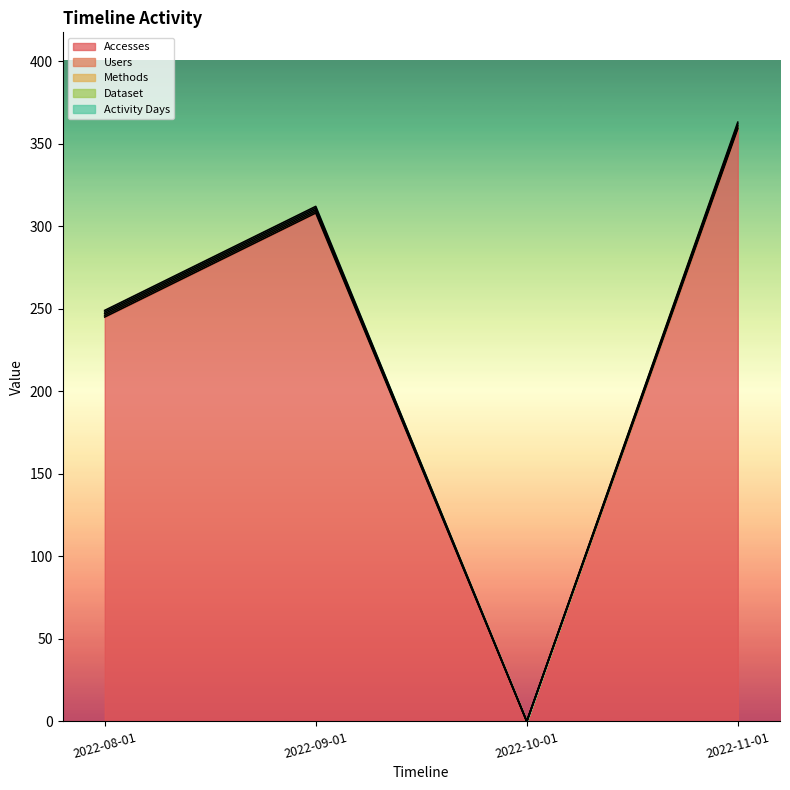

What is the difference between the second highest and minimum values in the Dataset series?

1